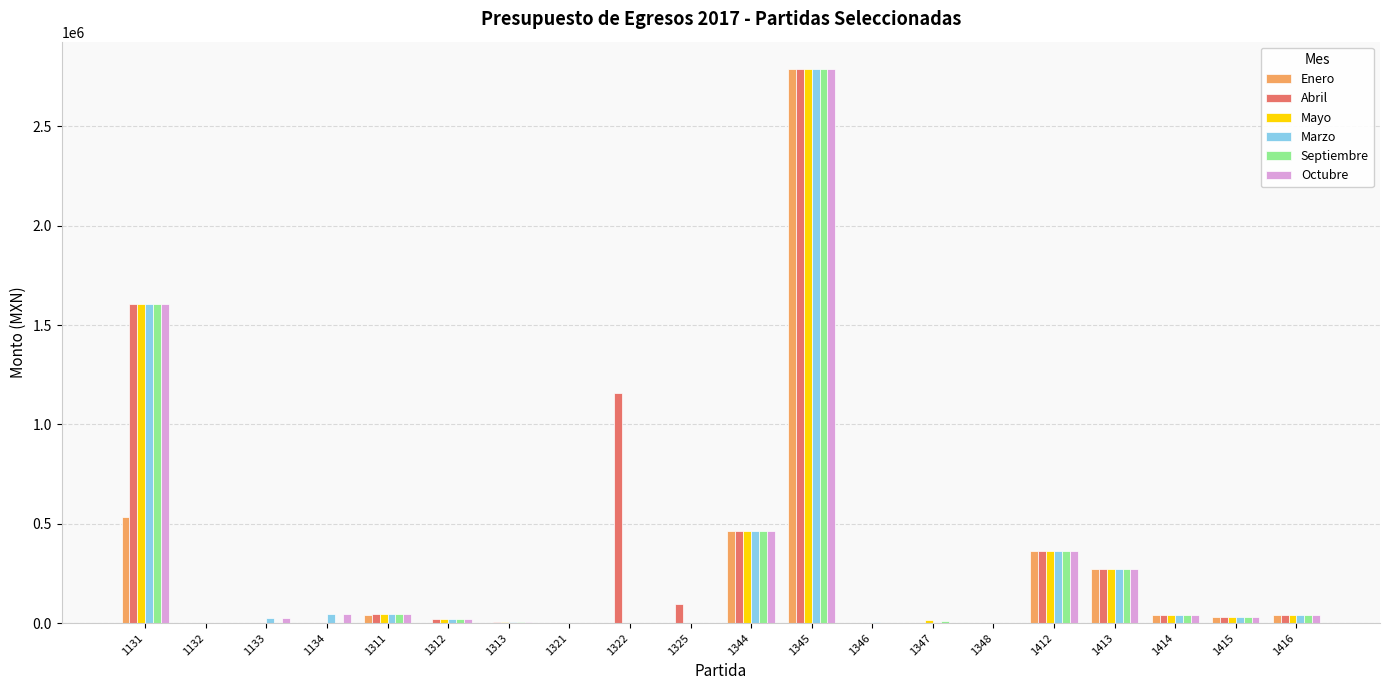

What is the difference between the Septiembre values at 1412 and 1312?

346736